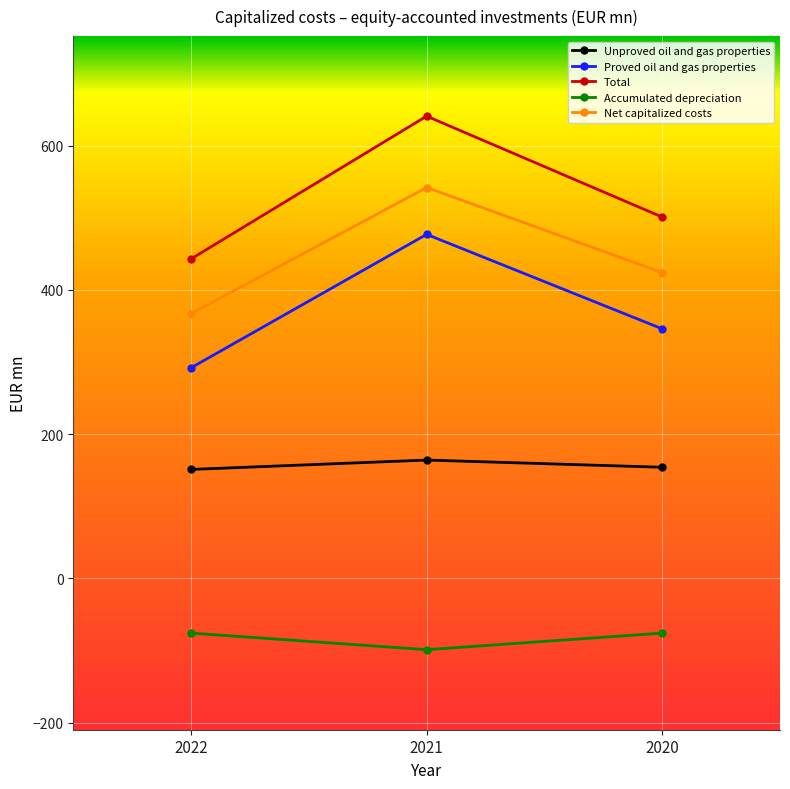

Which series changed the most between 2021 and 2020?

Total